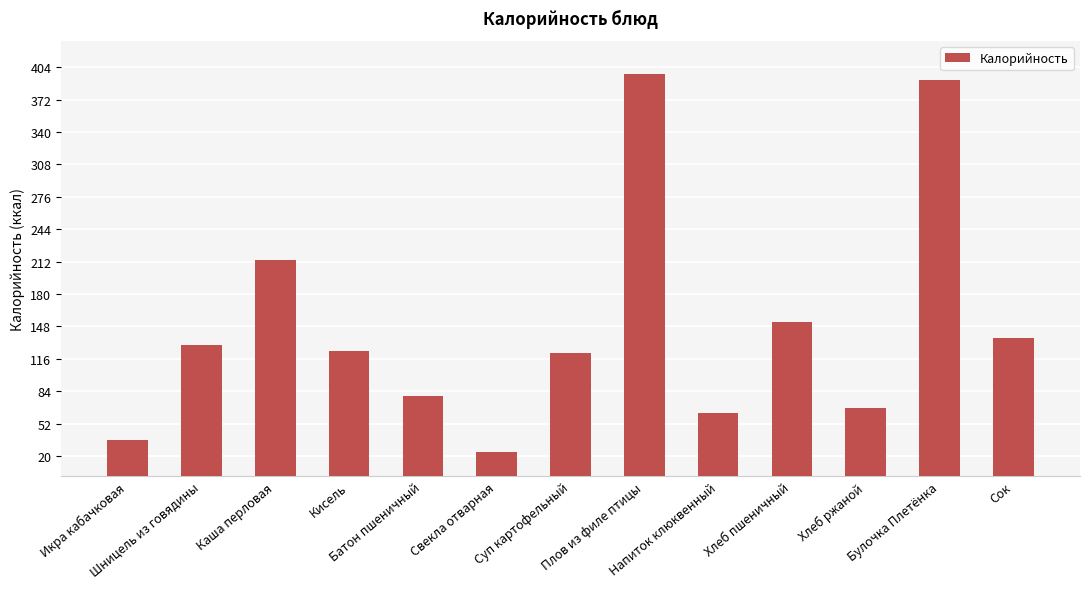

What is the approximate value at Хлеб ржаной, to the nearest 5?

65